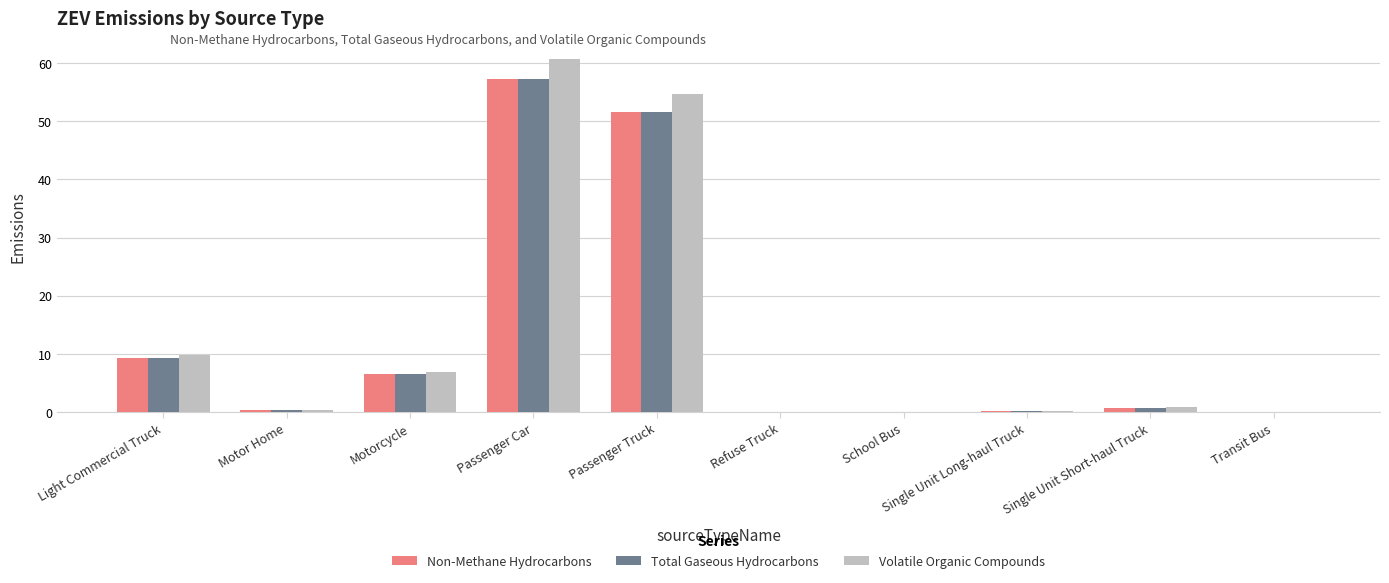

Is the value of Total Gaseous Hydrocarbons at Light Commercial Truck greater than the value of Volatile Organic Compounds at Passenger Car?

No